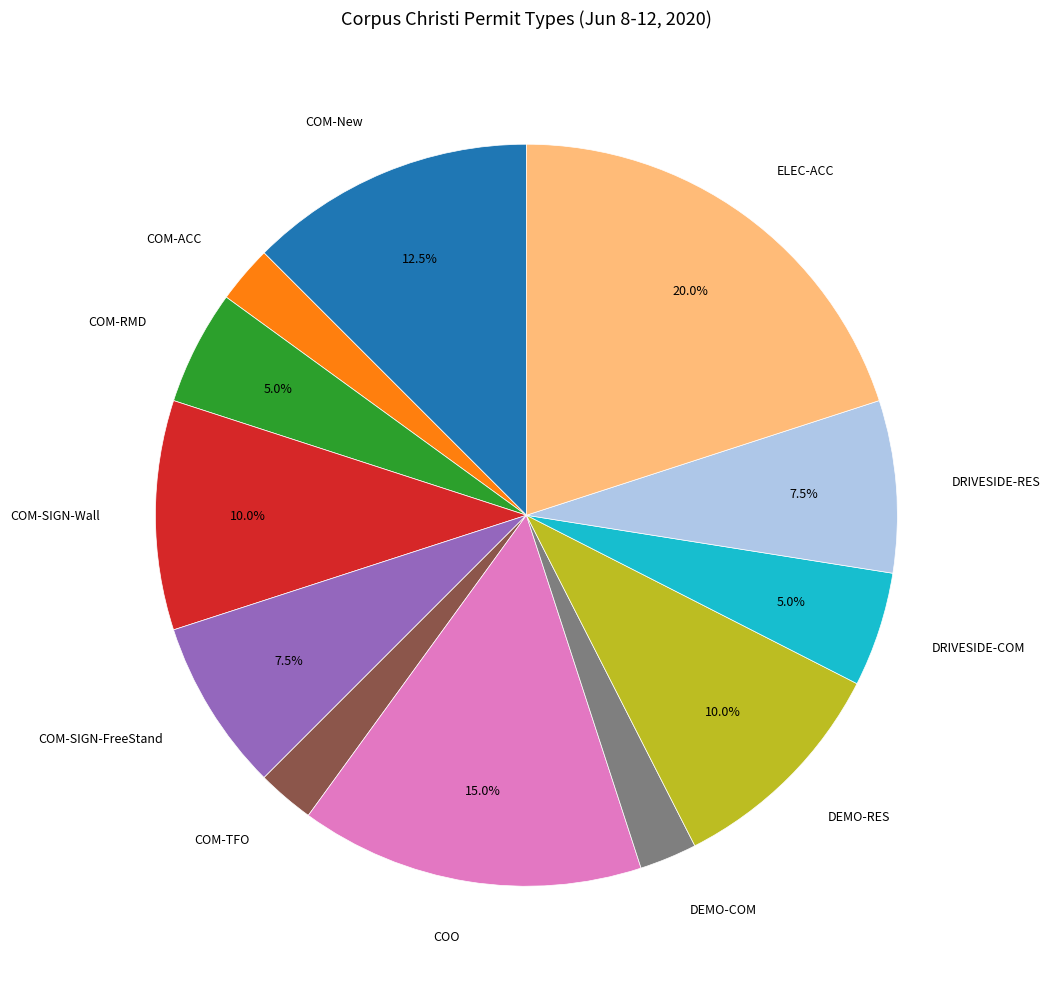

Approximately how many times larger is the value at COM-ACC compared to COM-TFO?

1.0